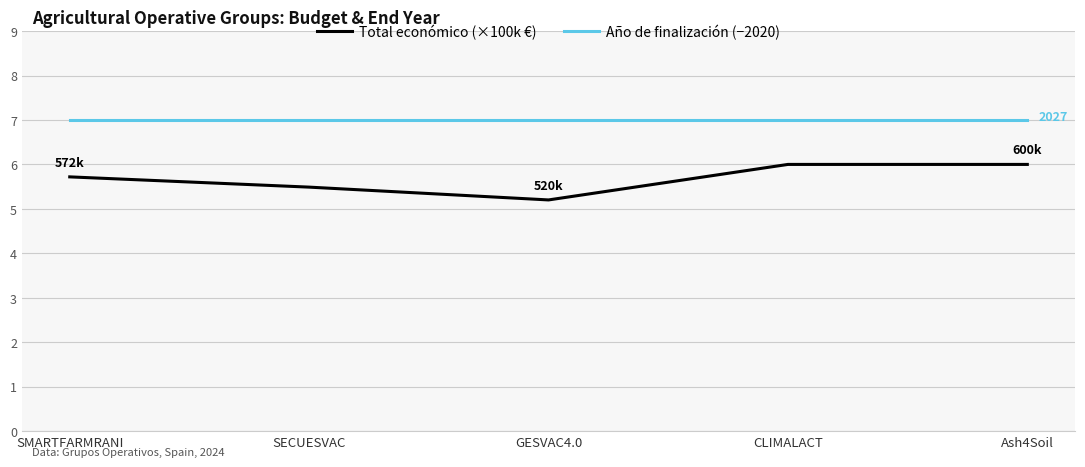

True or false: Total económico (×100k €) has more than 1 interior local peaks.

False